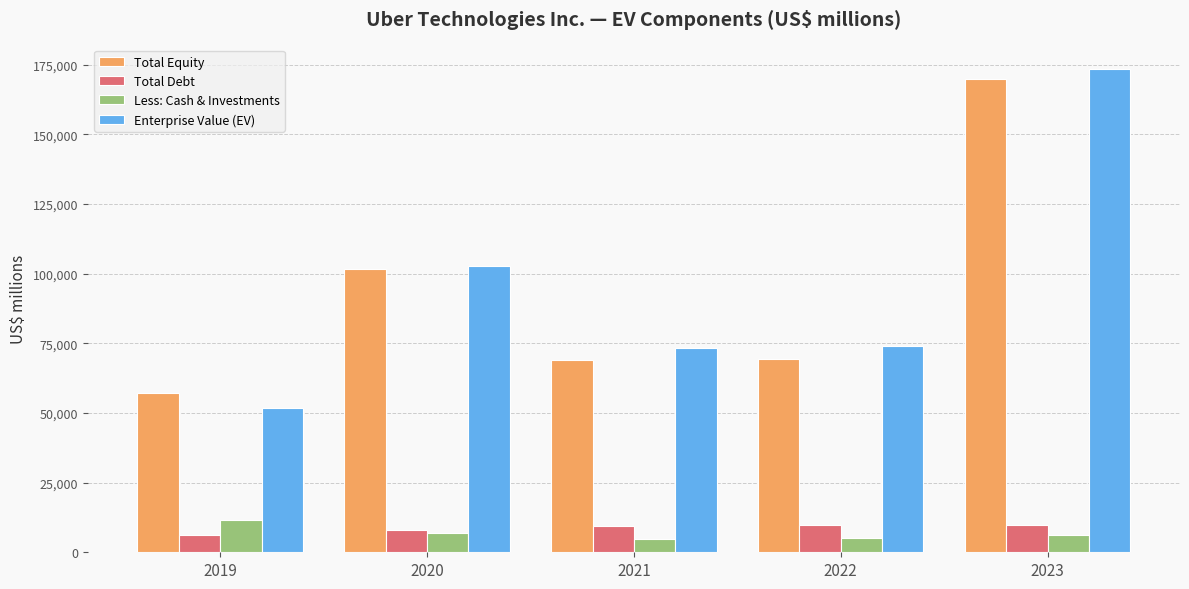

At which label does Total Equity reach its peak?

2023